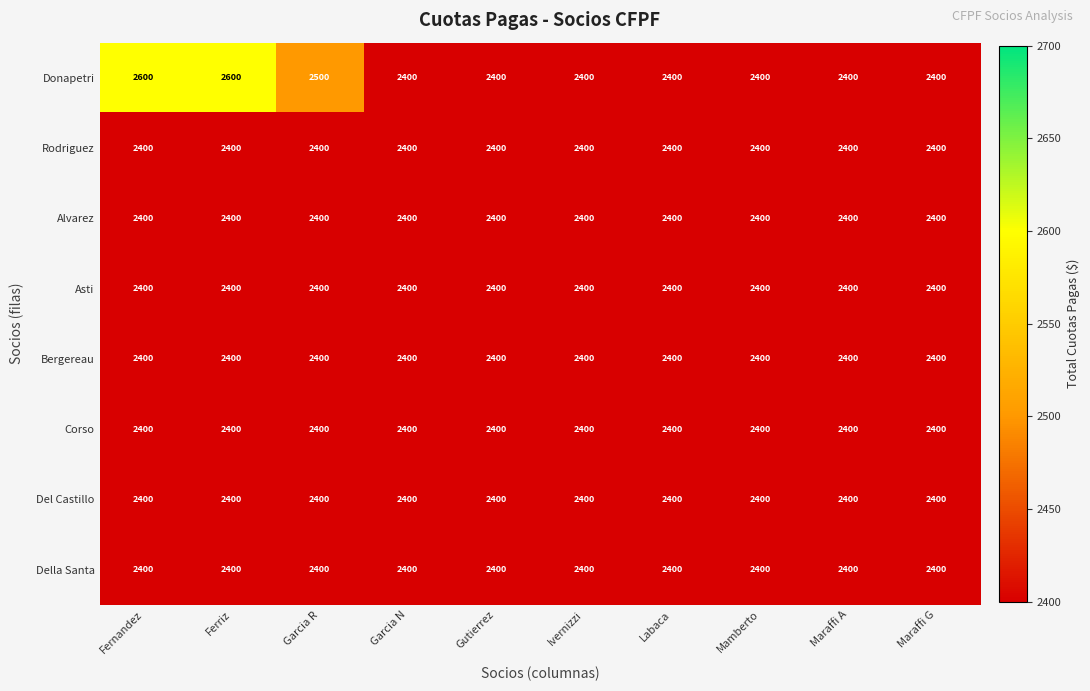

Is it true that Bergereau equals 2400 at Garcia N?

True